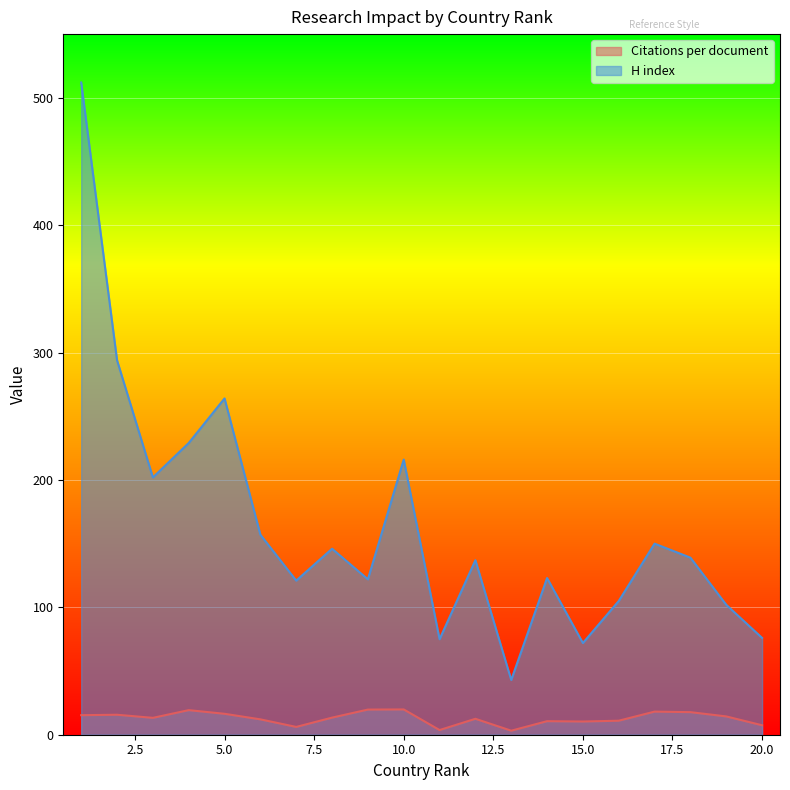

What is the greatest value displayed?

512.0